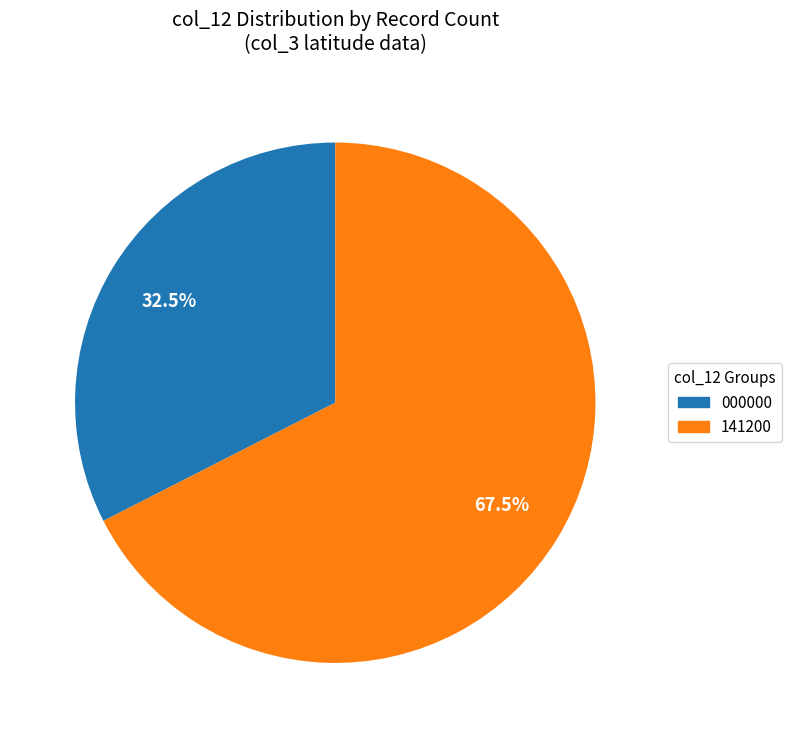

Is there any slice that represents more than half of the pie?

Yes